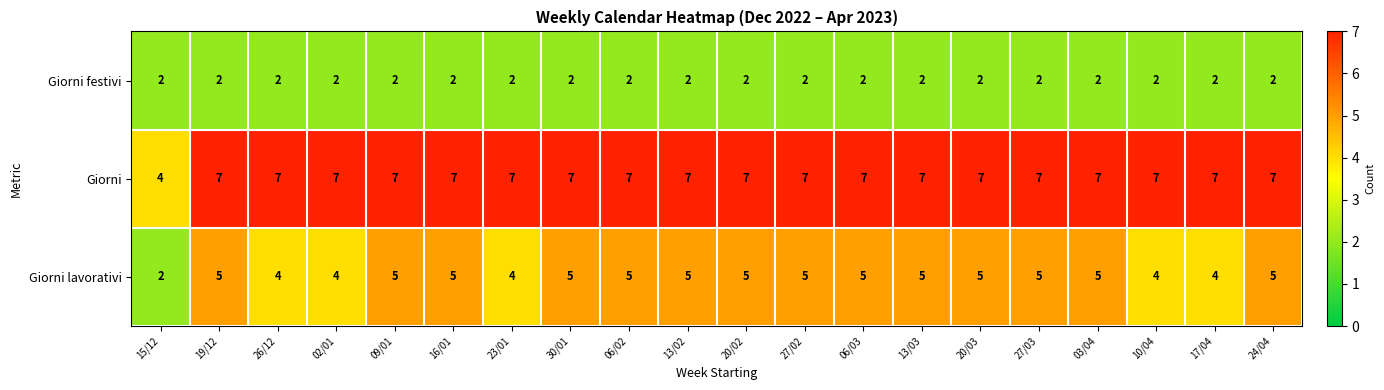

True or false: Giorni has a value of 3 at 19/12.

False